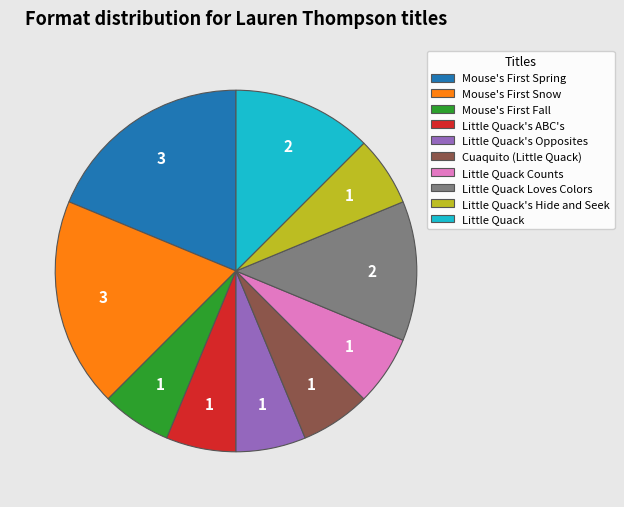

Is it true that Little Quack is 21% of the pie?

False